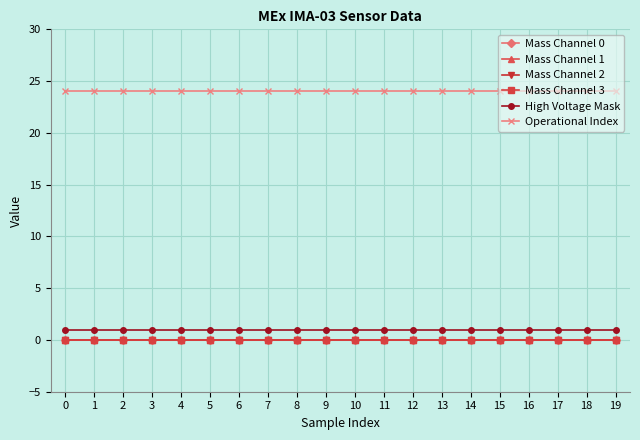

True or false: Mass Channel 3 and Mass Channel 0 cross at least once.

False